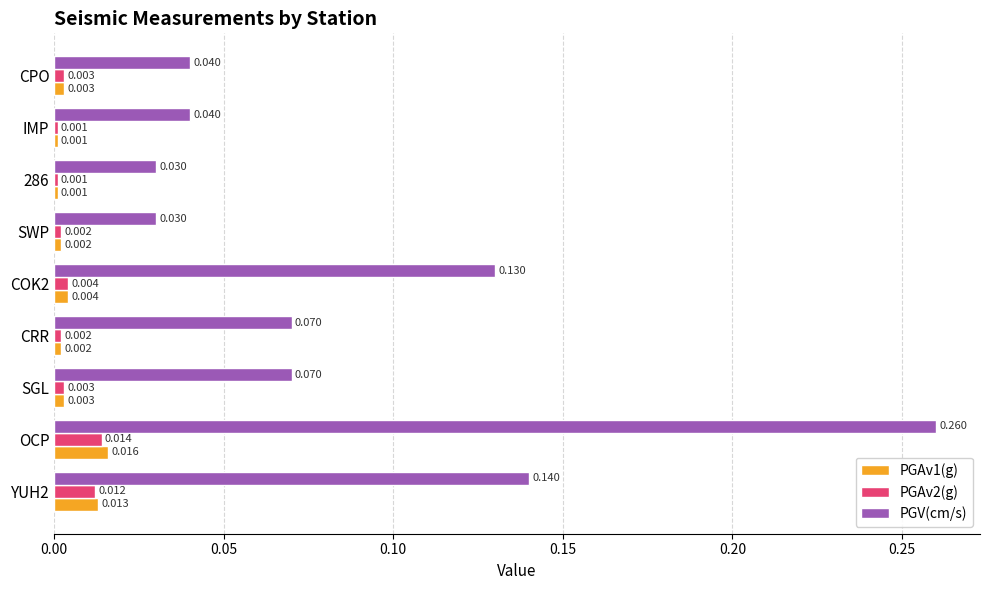

Rank the series by their maximum value, from lowest to highest.

PGAv2(g), PGAv1(g), PGV(cm/s)